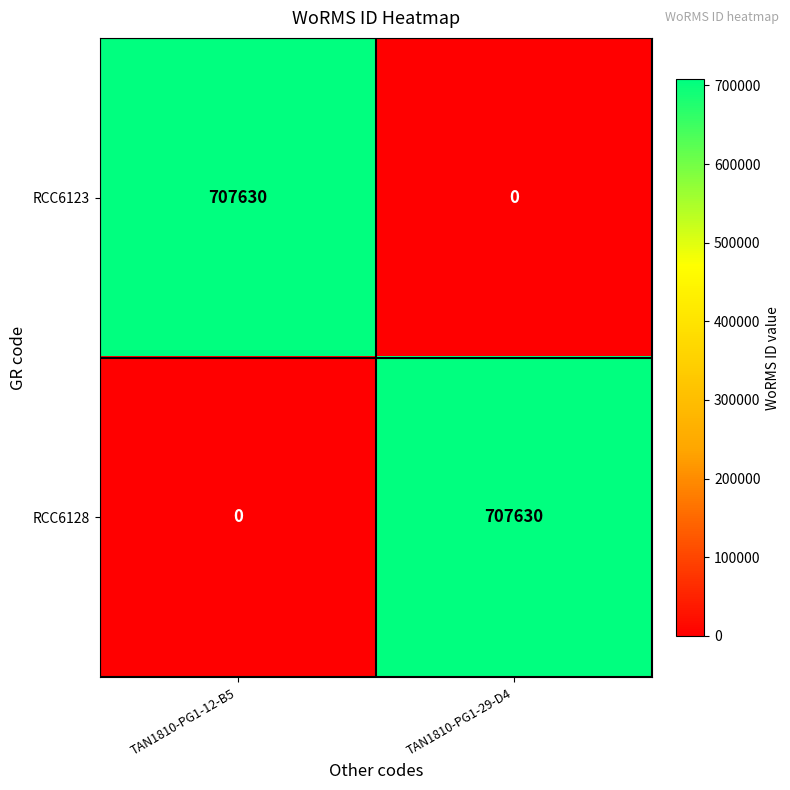

What is the average value of the RCC6123 series?

353815